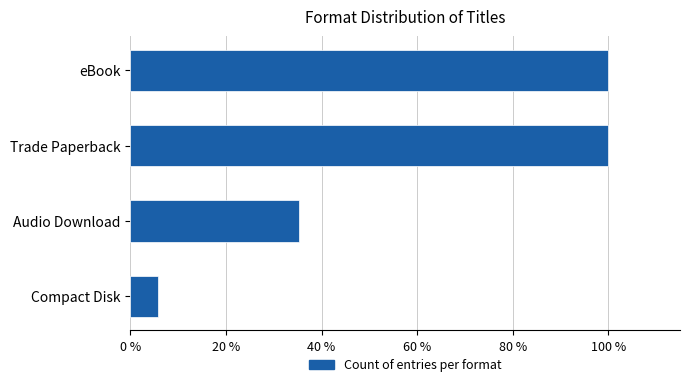

What is the smallest value displayed?

0.1